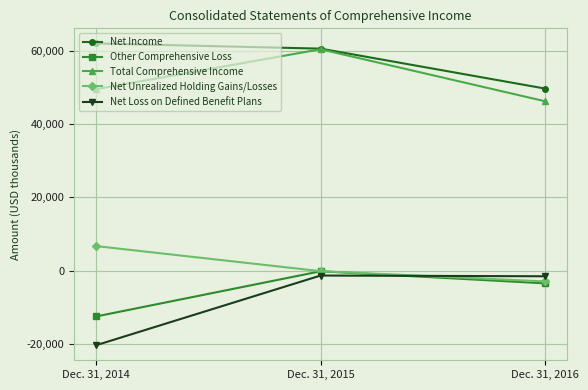

The Other Comprehensive Loss series shows -12470 at Dec. 31, 2014. True or false?

True